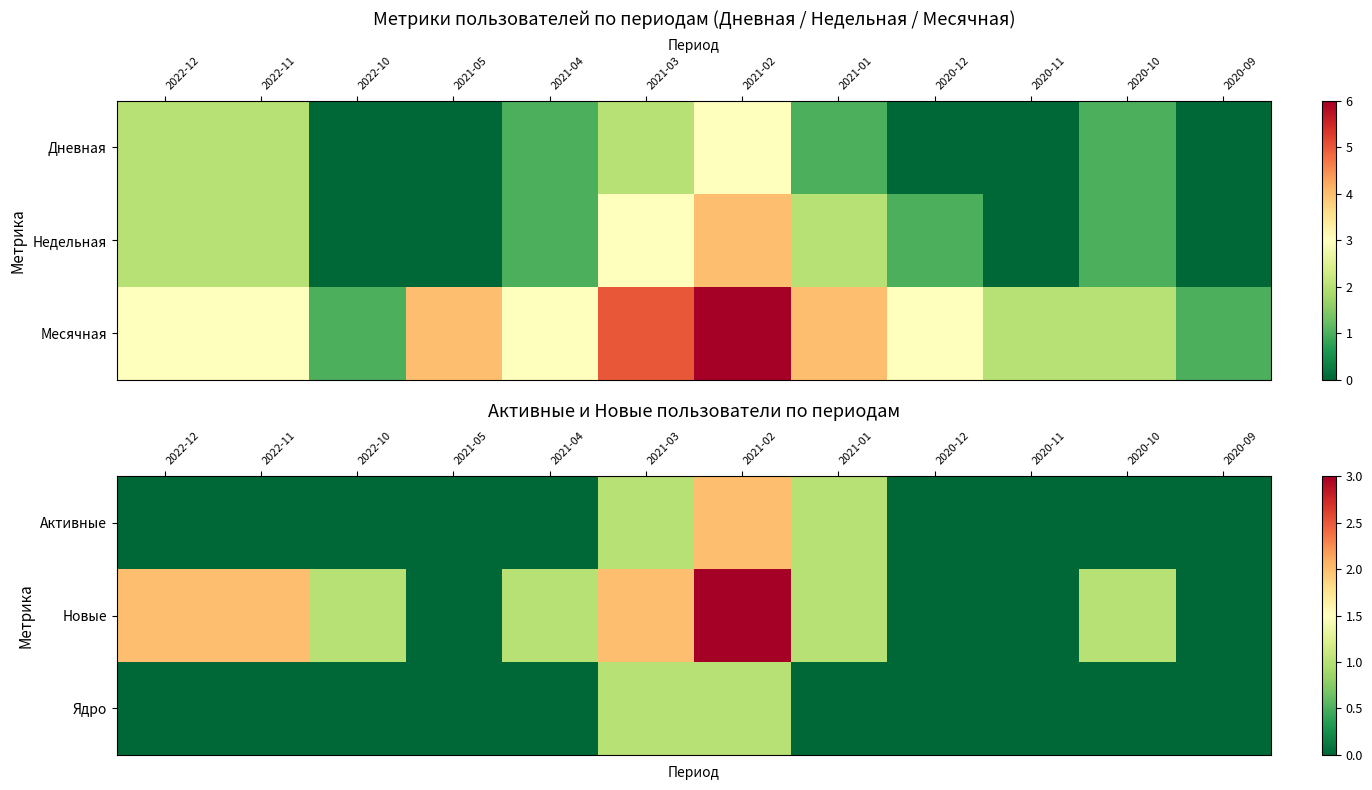

What is the sum of all Новые values?

13